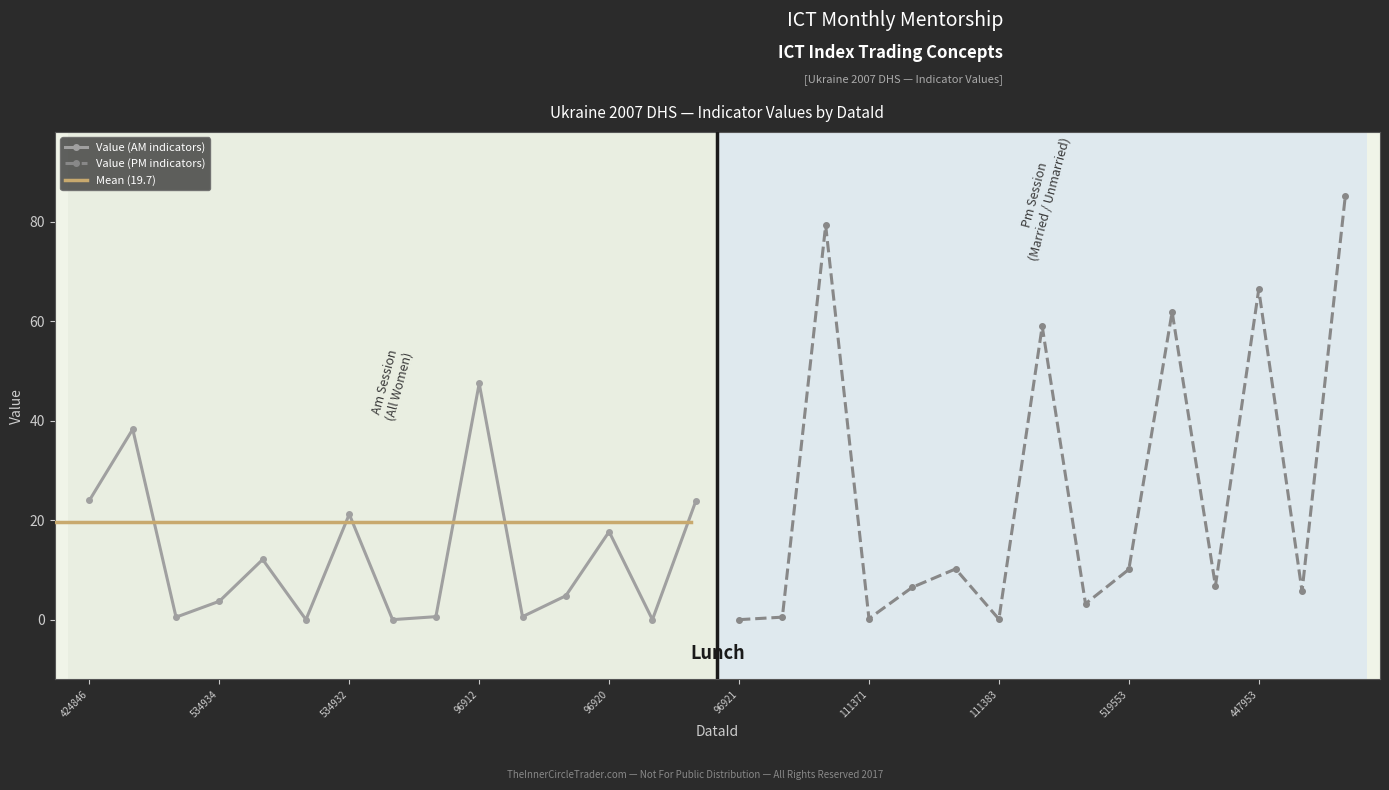

In Value (AM indicators), how many points are lower than both neighbors (excluding endpoints)?

5